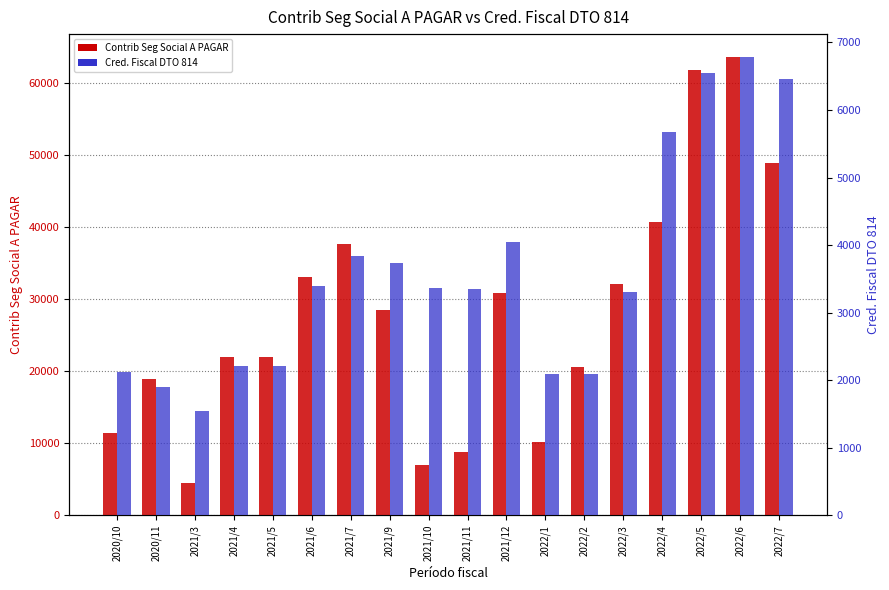

Is the value of Cred. Fiscal DTO 814 at 2022/3 greater than the value of Contrib Seg Social A PAGAR at 2020/10?

No